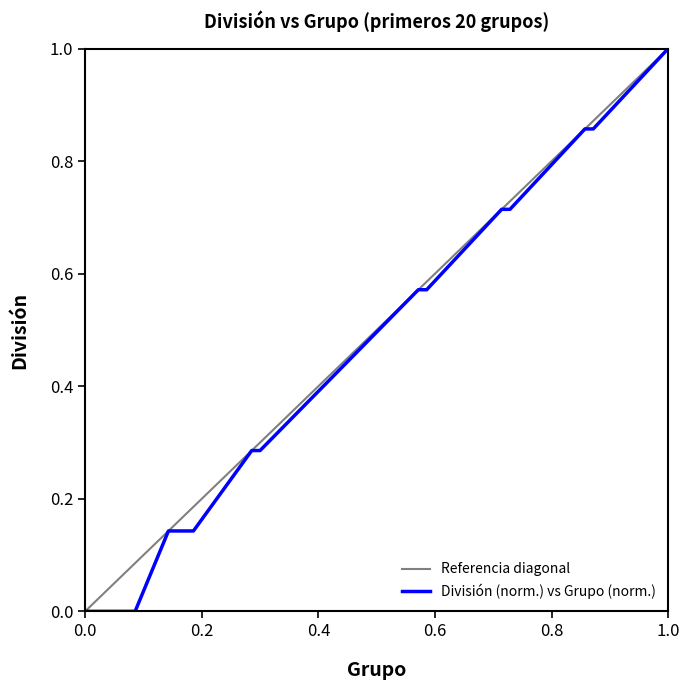

How many values are between 0 and 1?

20